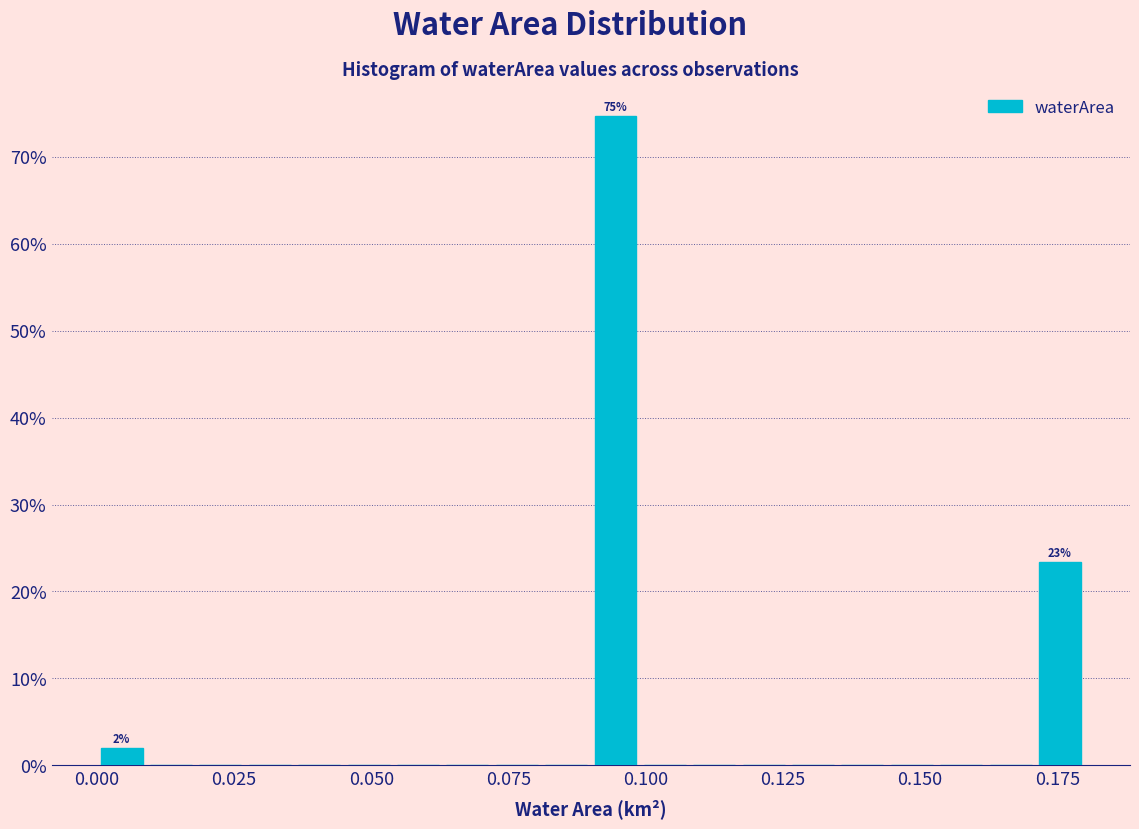

Around what value on the x-axis is the tallest bar? Give the approximate position of its centre, as read against the axis.

0.095